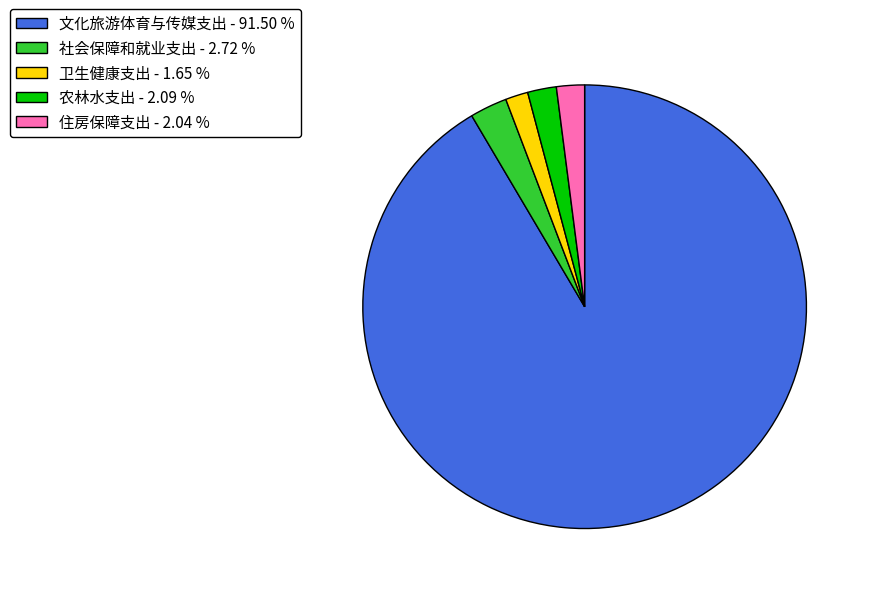

Is it true that 住房保障支出 is 2% of the pie?

True